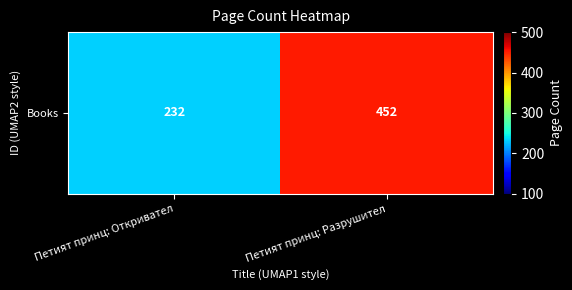

What is the change in value from Петият принц: Откривател to Петият принц: Разрушител?

+220